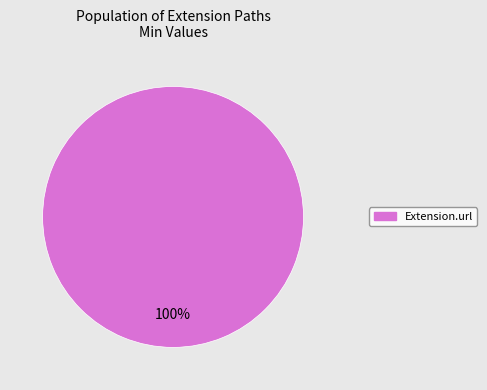

Is there a majority slice in this chart?

Yes